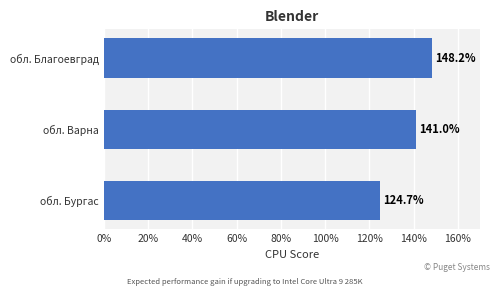

Reading bottom to top, list all the values displayed in this chart.

обл. Бургас=124.7	обл. Варна=141.0	обл. Благоевград=148.2